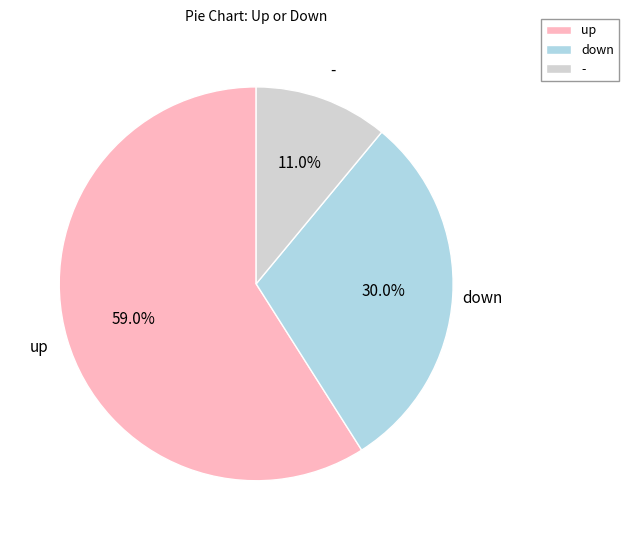

Does - account for over 50% of the chart?

No